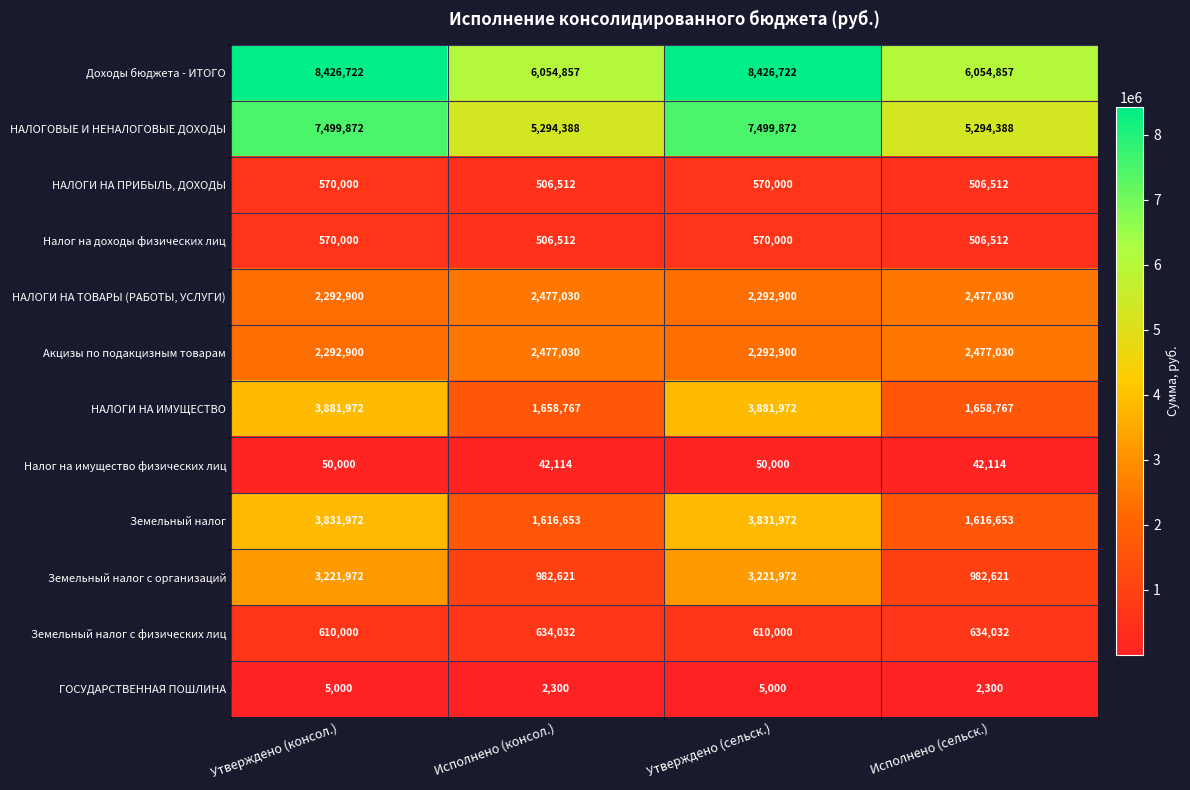

The value of ГОСУДАРСТВЕННАЯ ПОШЛИНА at Утверждено (консол.) is 5000. True or false?

True